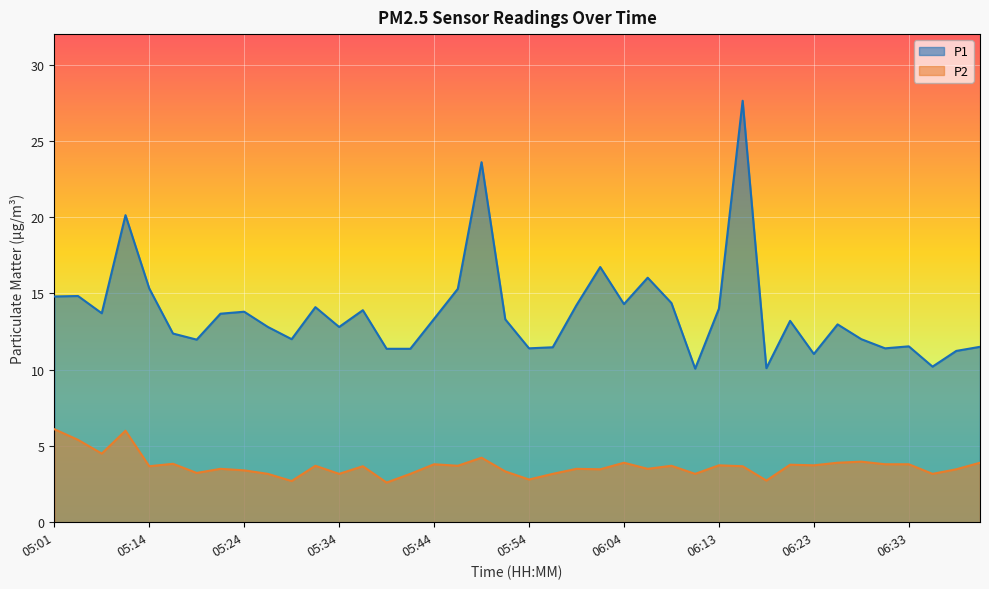

Rank the series by their average value, from lowest to highest.

P2, P1